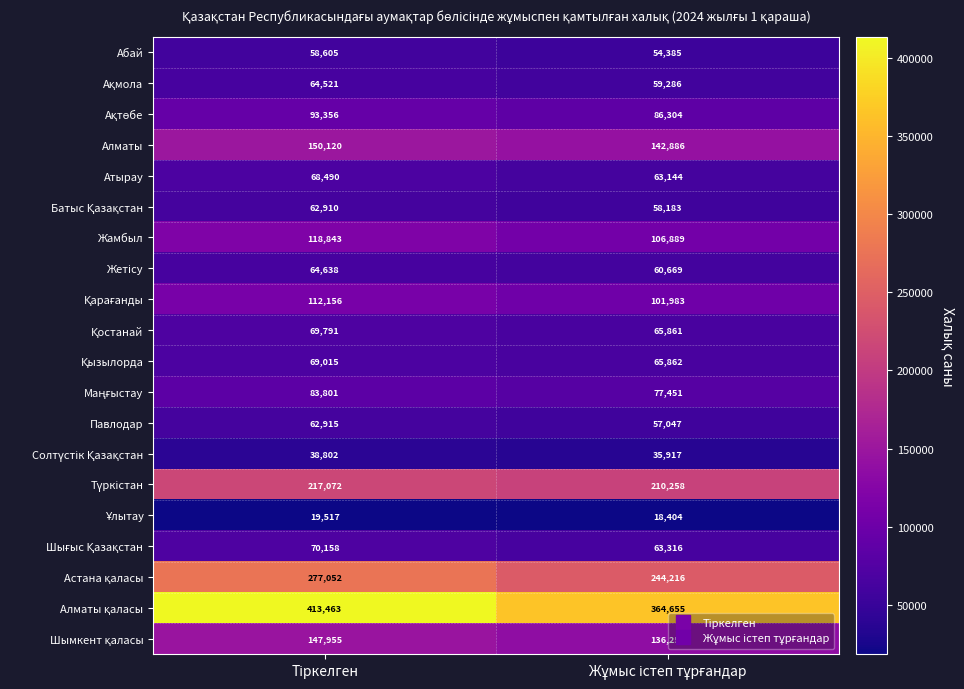

What is the difference between the maximum and minimum values in the Атырау series?

5346